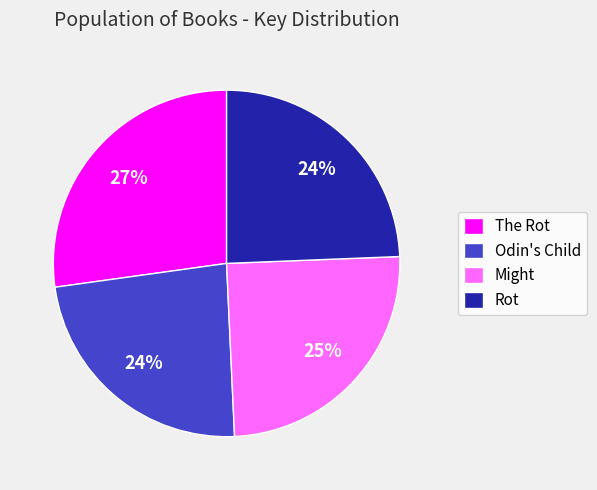

To the nearest percent, what is the difference between the Odin's Child and Might slice percentages?

1%